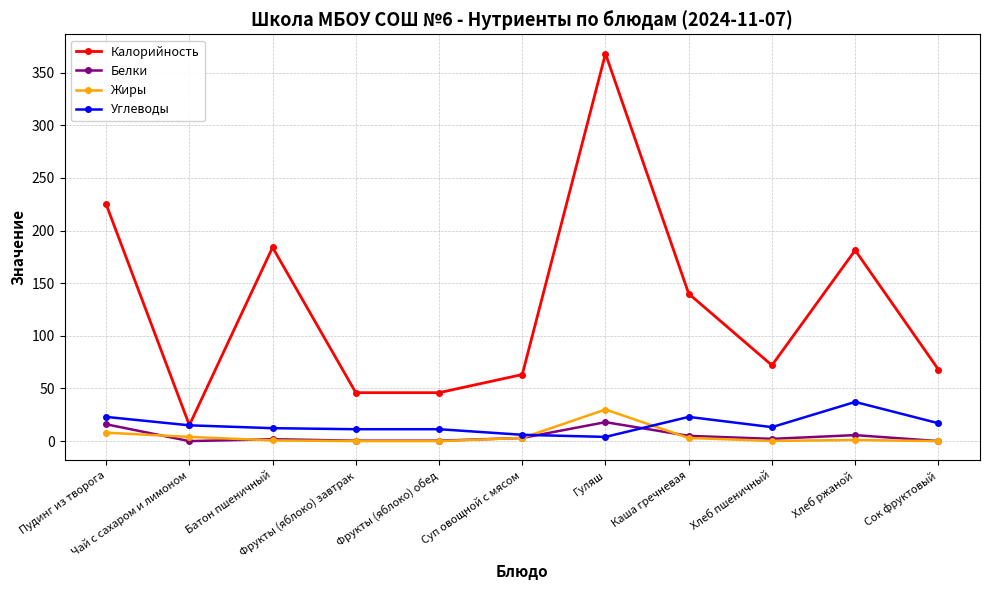

True or false: Жиры has more than 0 interior local peaks.

True